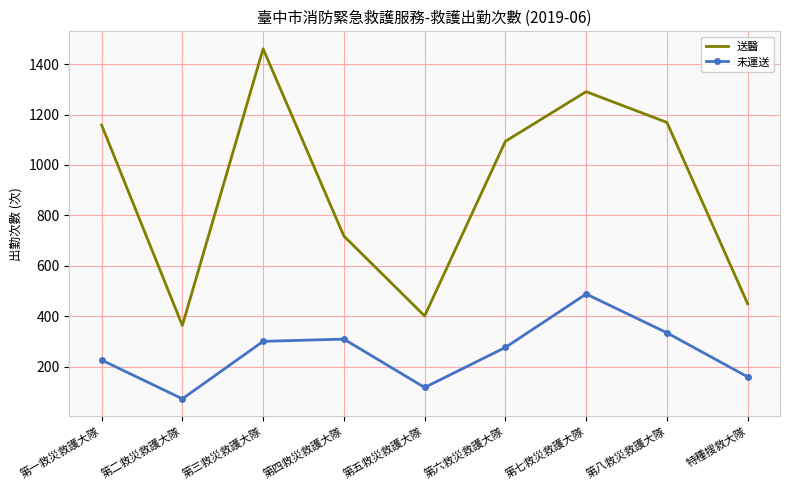

Rank the series by their maximum value, from lowest to highest.

未運送, 送醫